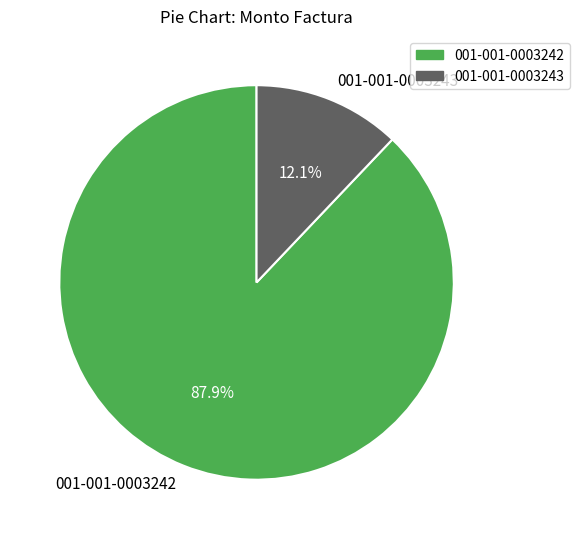

Count the number of slices in the pie.

2